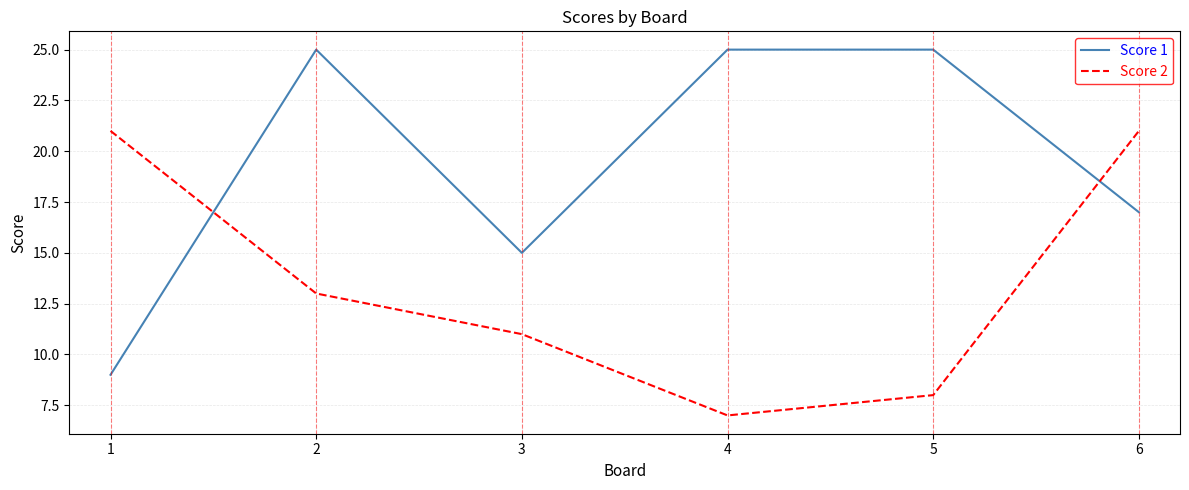

How many values in the Score 1 series are below 25?

3